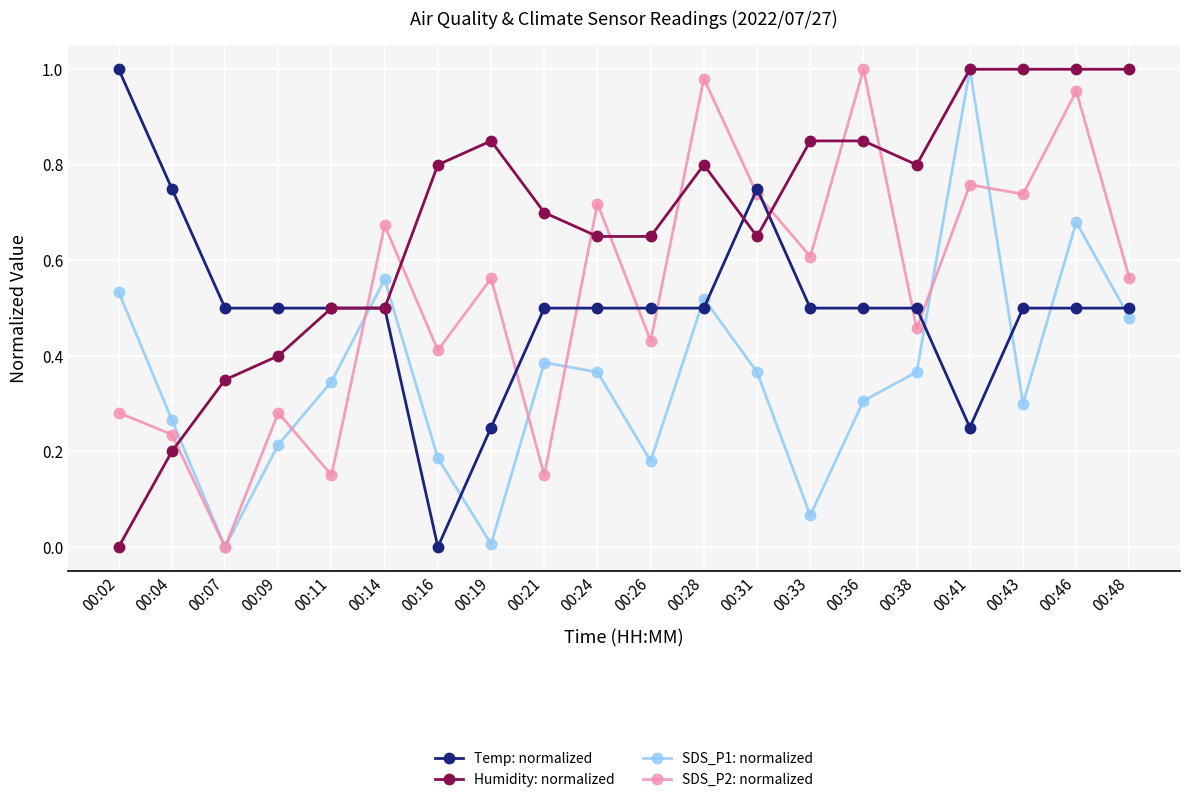

At which label does SDS_P1: normalized reach its peak?

00:41